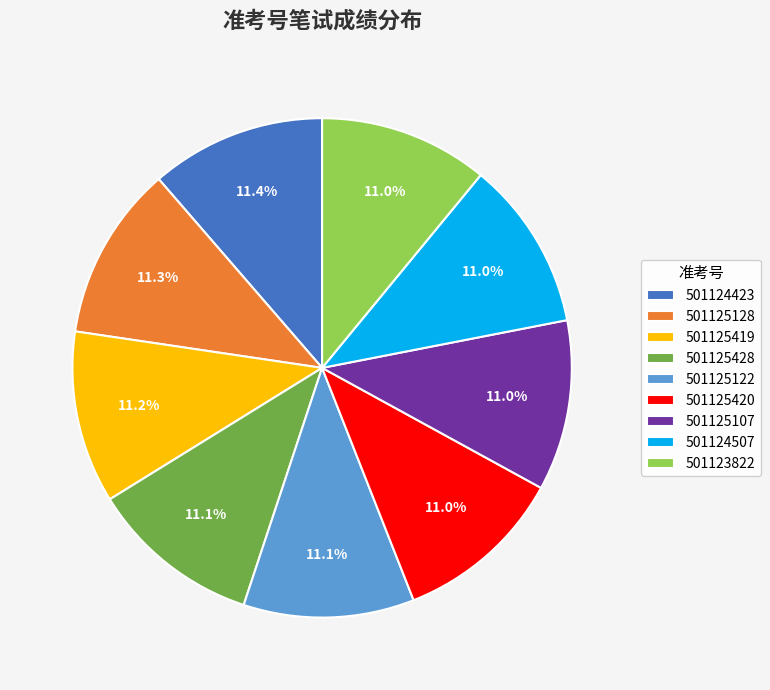

What percentage is the 501125419 slice, to the nearest percent?

11%